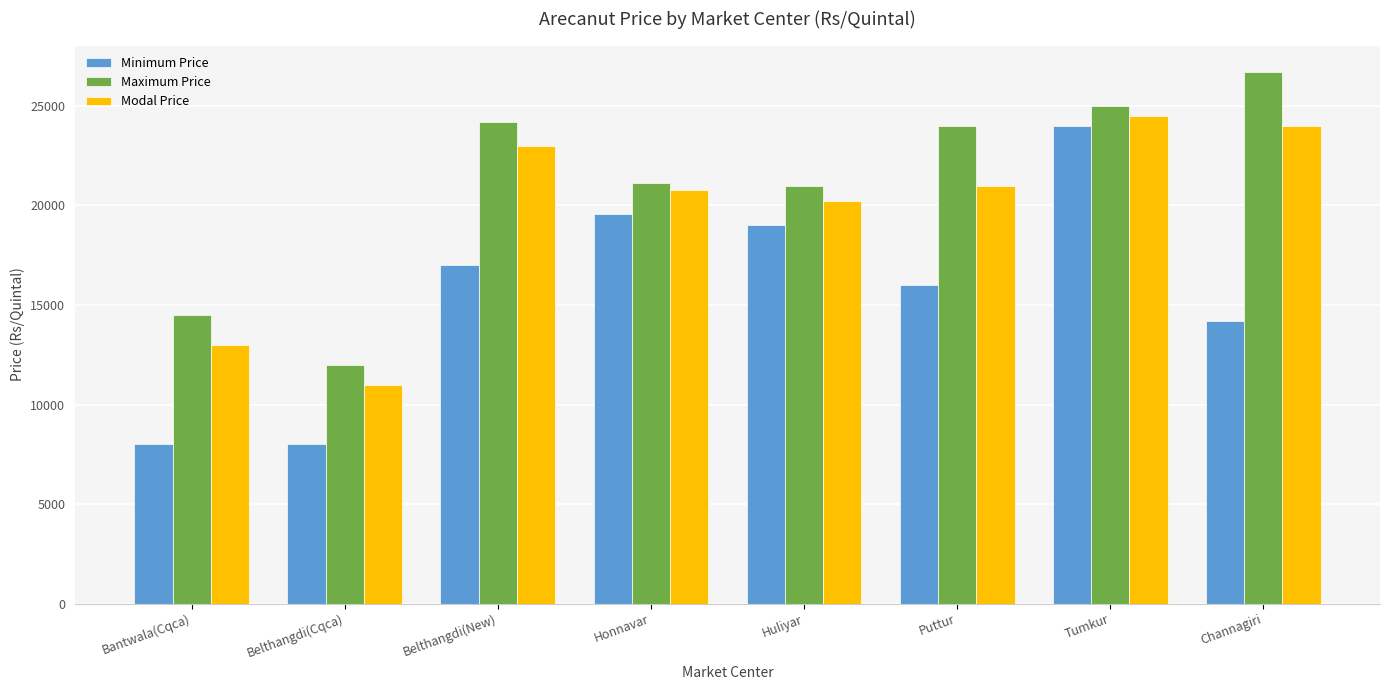

Count the number of data series in this chart.

3